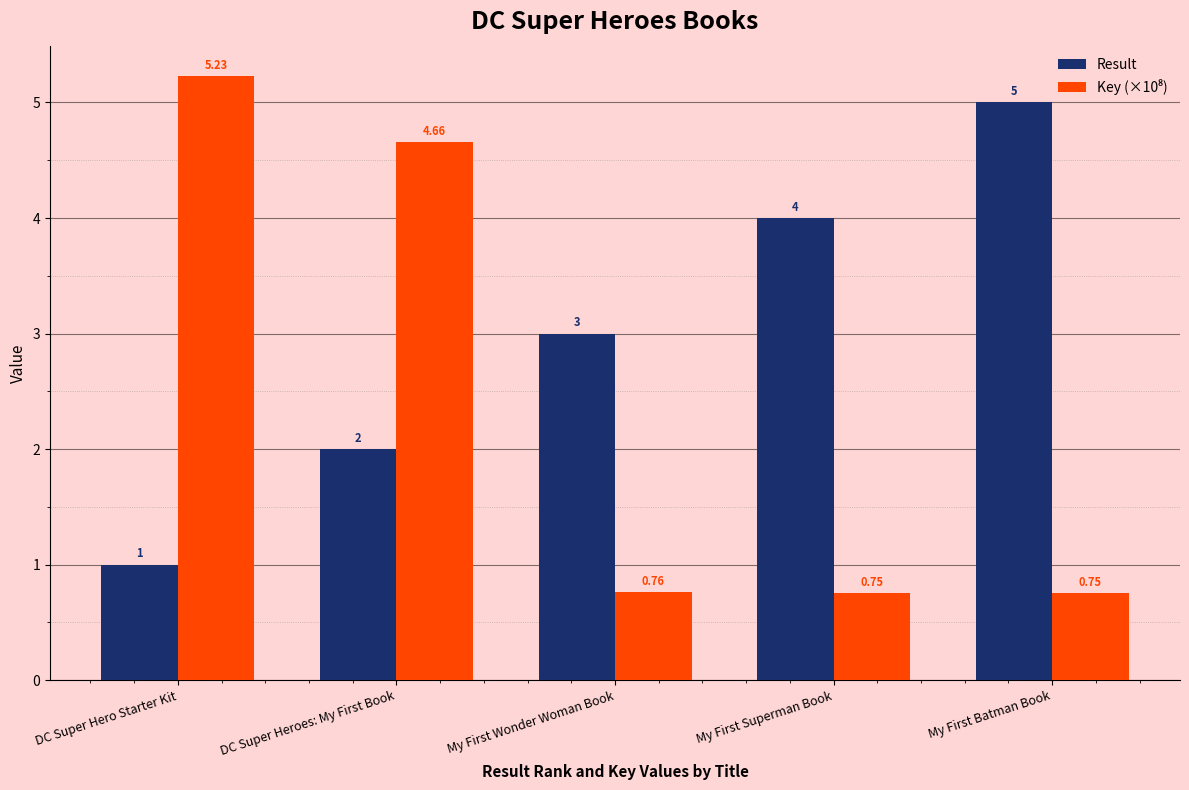

At how many categories does at least one series exceed 1?

5